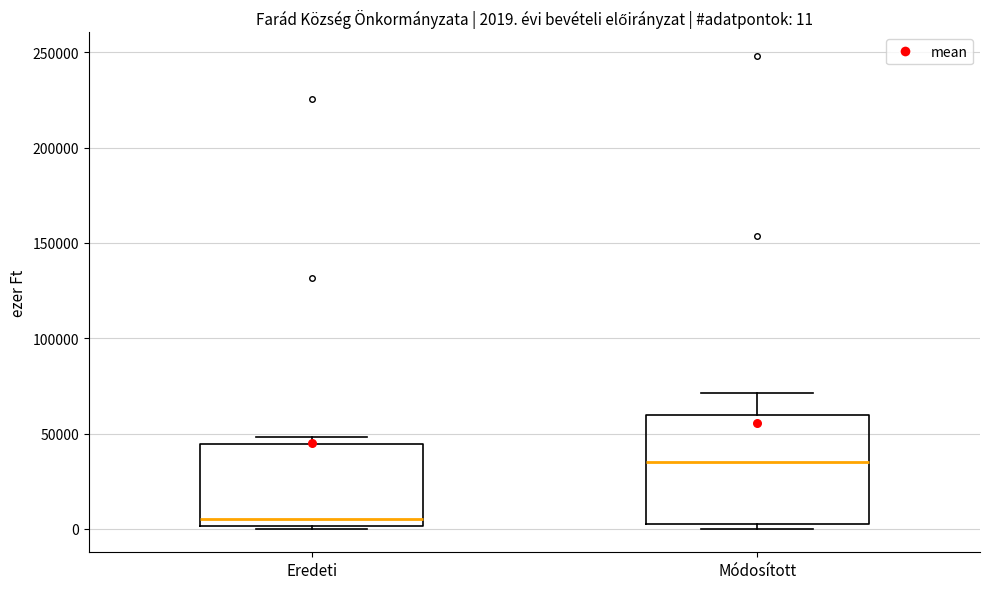

Which box has the lowest median line?

Eredeti